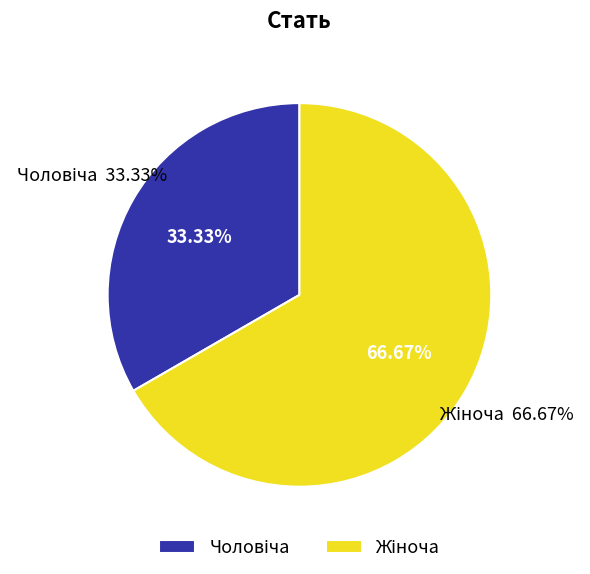

The Чоловіча slice represents 33% of the pie. True or false?

True